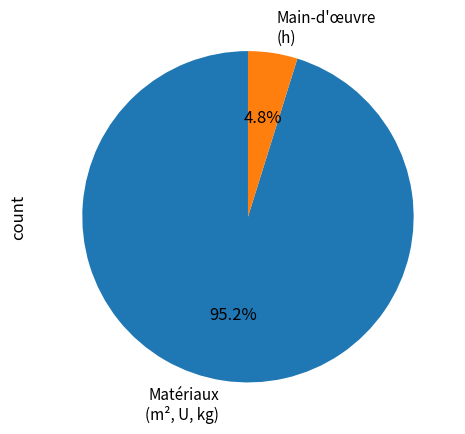

Which has a higher value, Matériaux (m², U, kg) or Main-d'œuvre (h)?

Matériaux (m², U, kg)